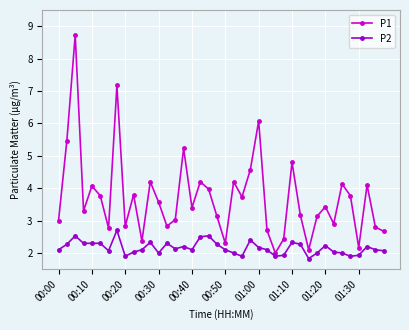

What is the difference between the second highest and minimum values in the P2 series?

0.7